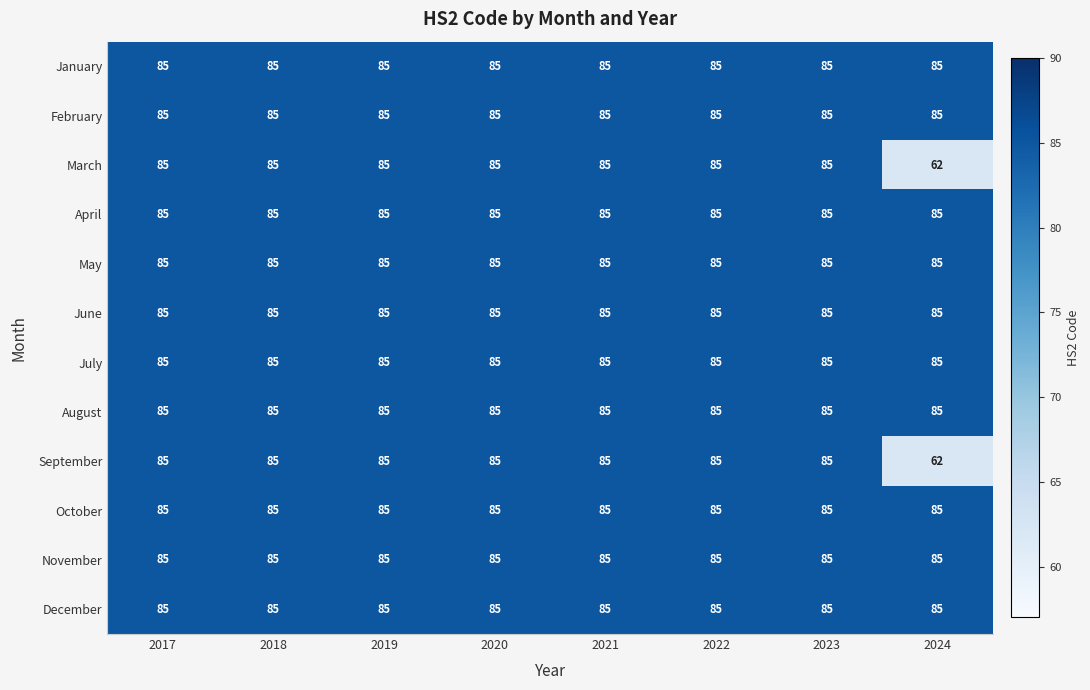

What is the total value across all series at 2022?

1020